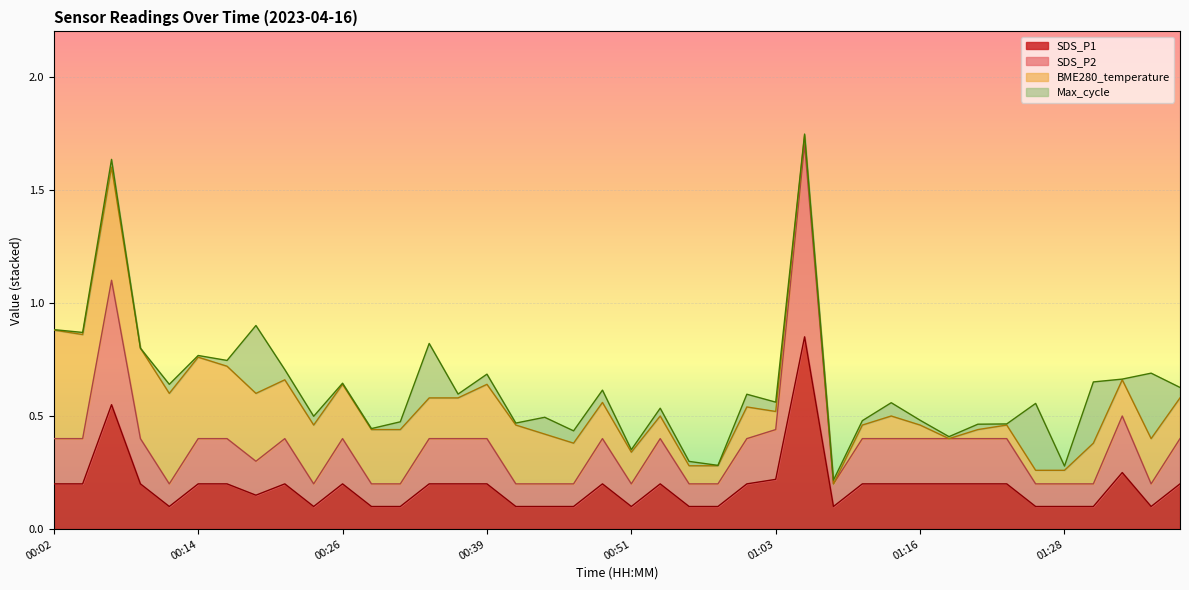

Does the chart display data point markers on the line(s)?

No